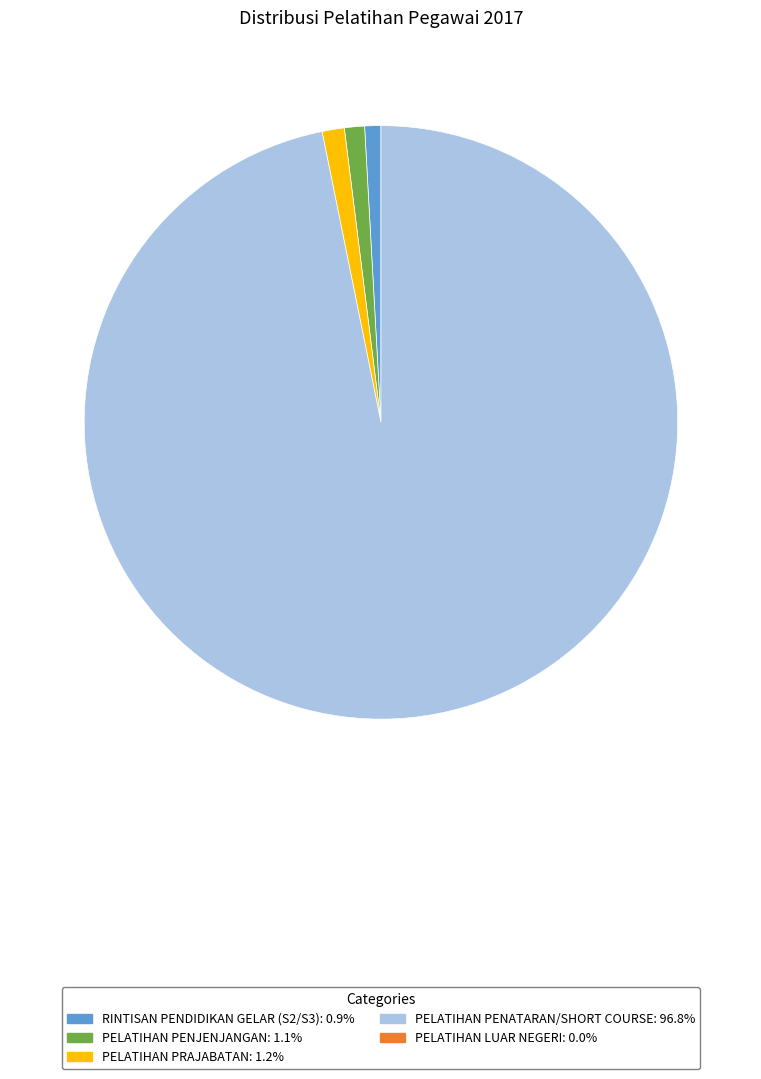

Does any single category account for the majority?

Yes